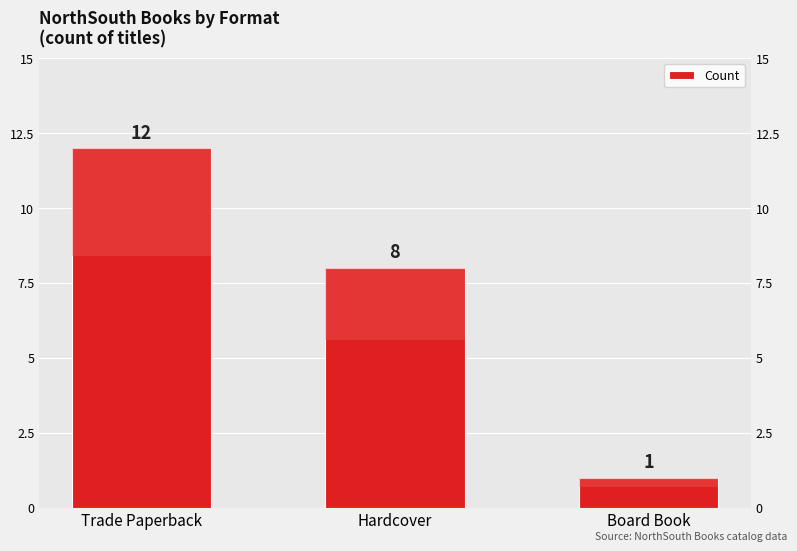

Rank the categories by value from highest to lowest.

Trade Paperback, Hardcover, Board Book